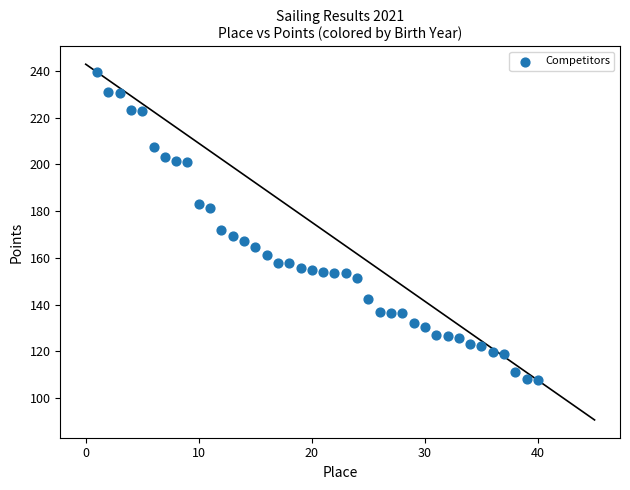

What is the range of X values (max minus min)?

39.0